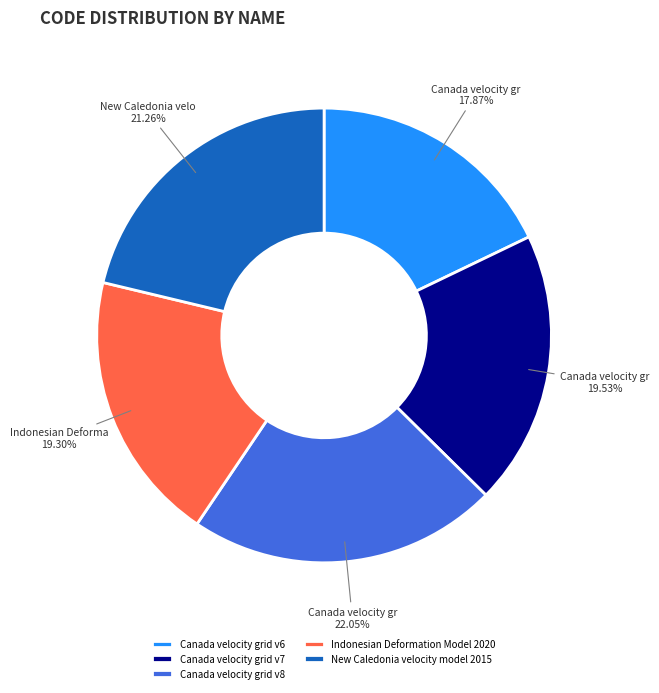

Approximately how many times larger is the value at Canada velocity grid v6 compared to Canada velocity grid v7?

0.9